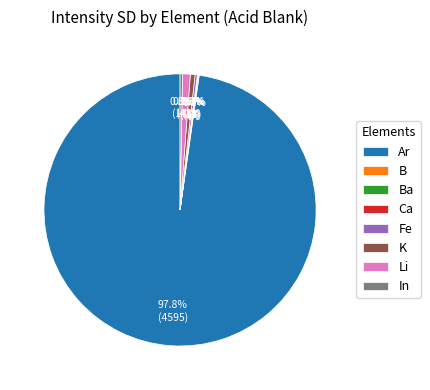

Which slice is the largest?

Ar